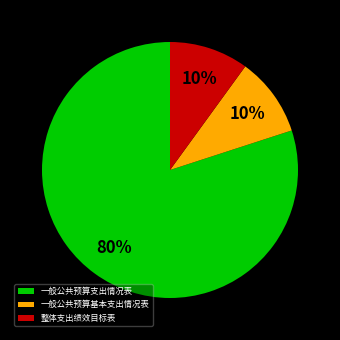

Which category has the biggest portion of the pie?

一般公共预算支出情况表